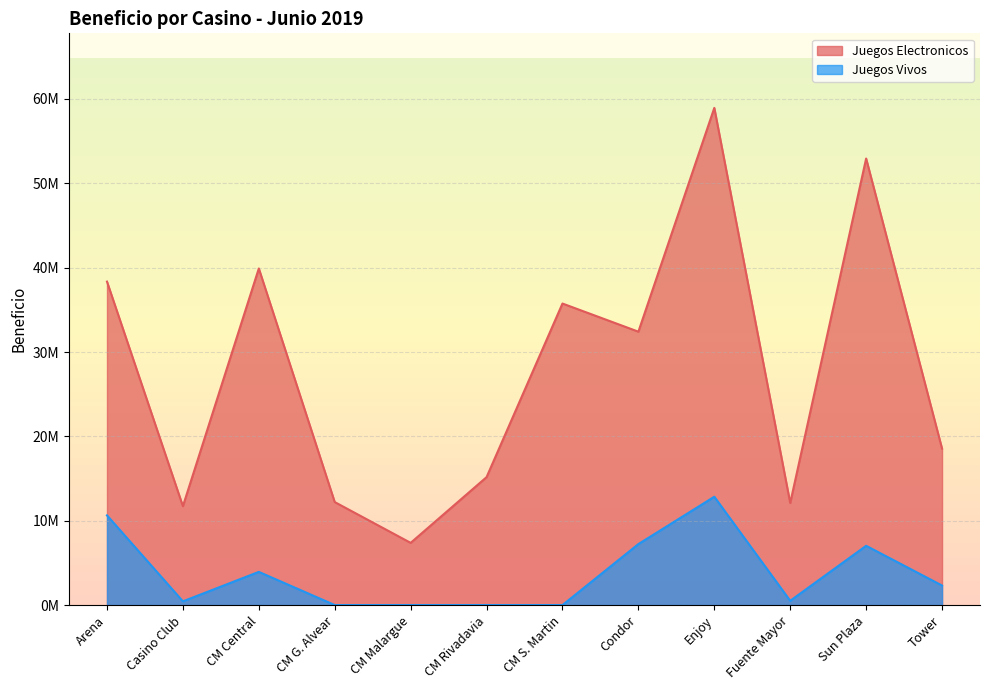

What is the average value of the Juegos Vivos series?

3743324.1